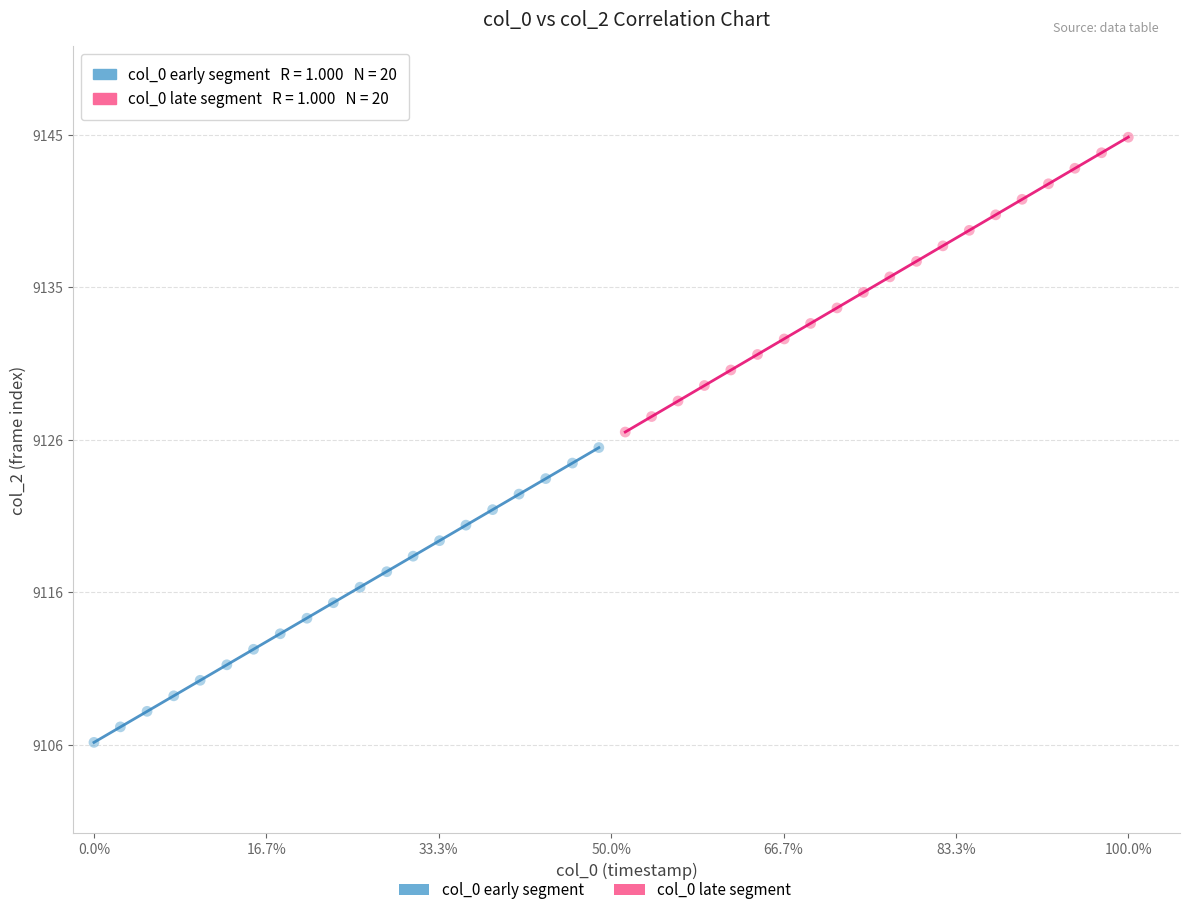

Which series reaches the minimum Y coordinate?

col_0 early segment